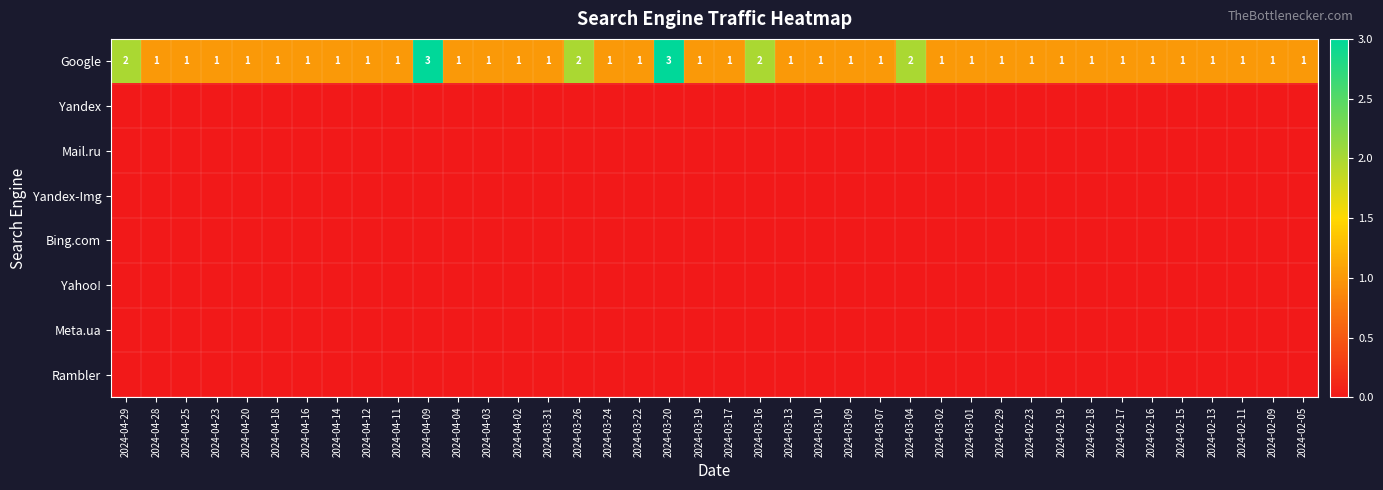

At which category does the chart reach its minimum across all series?

2024-04-29